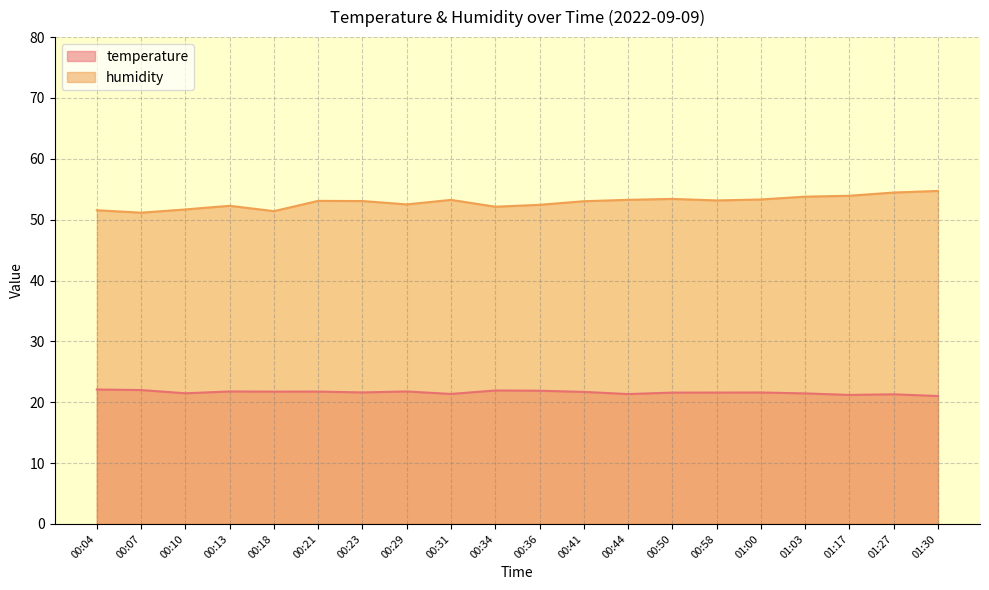

How many distinct data groups are displayed?

2